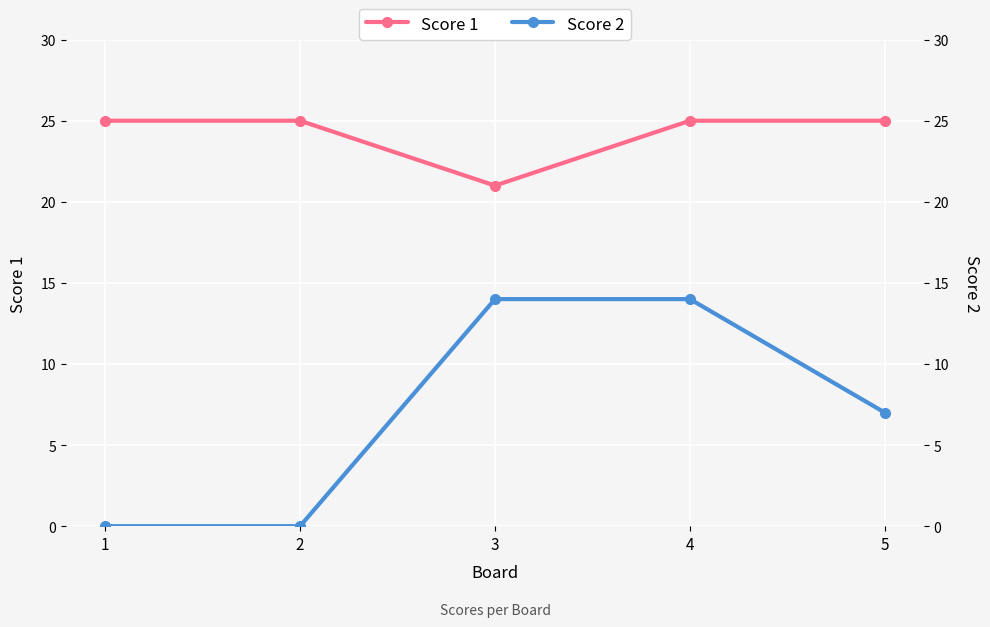

What are all the series names shown in the legend?

Score 1, Score 2